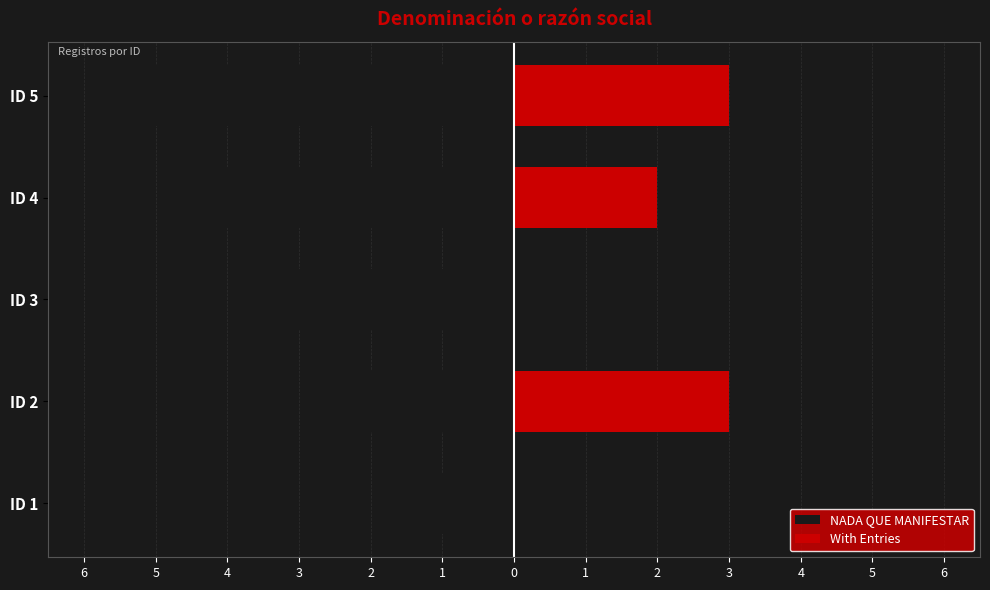

Reading right to left, extract all data points from this chart.

NADA QUE MANIFESTAR: -5	-4	-3	-2	-1
With Entries: 3	2	0	3	0